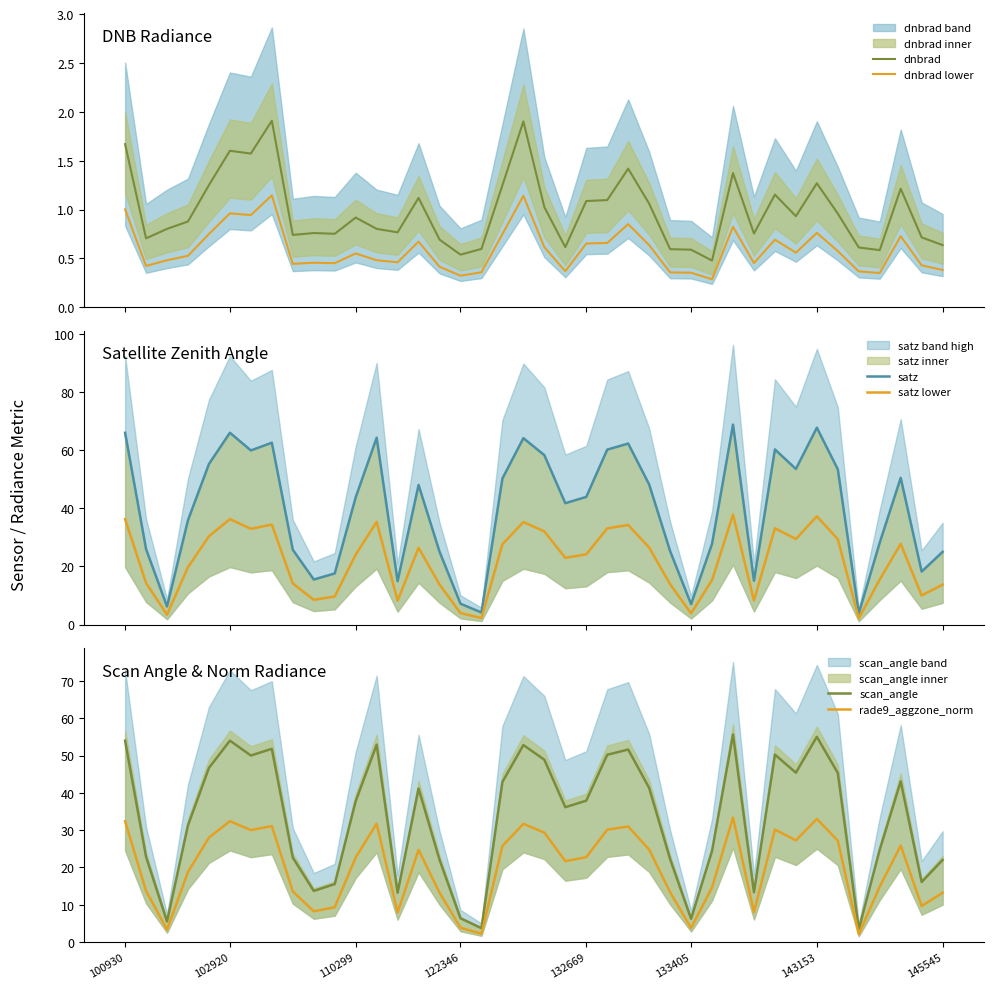

What is the maximum value for satz lower?

37.8